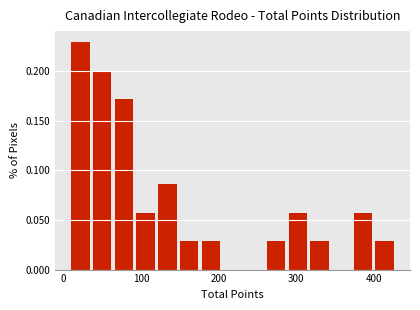

Around what value on the x-axis is the tallest bar? Give the approximate position of its centre, as read against the axis.

20